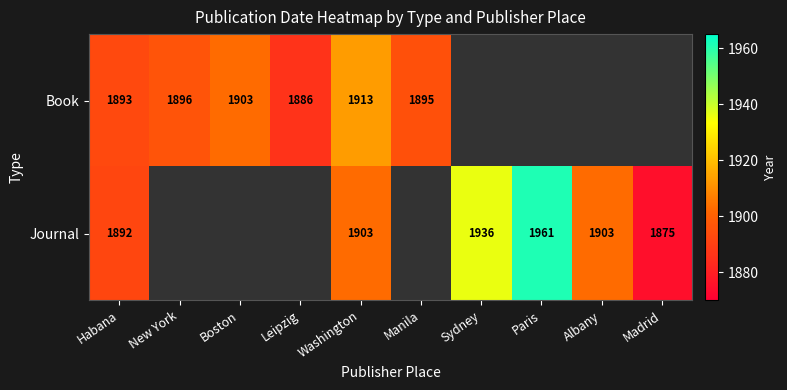

At Washington, list the series in order from largest to smallest.

Book, Journal